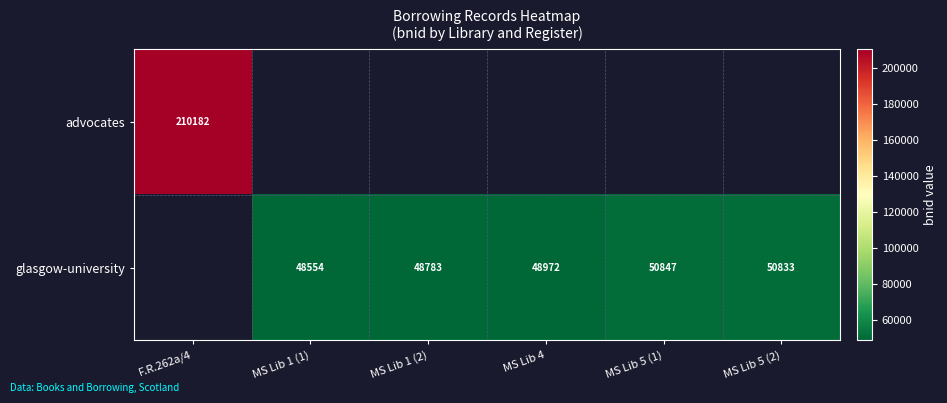

Count the number of data series in this chart.

2